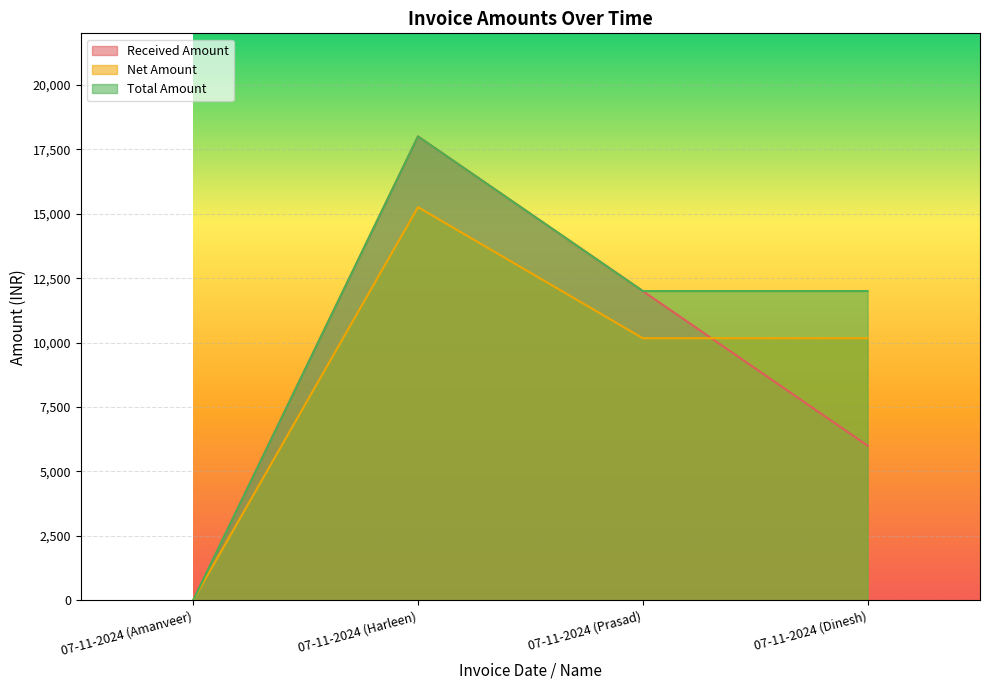

Reading left to right, transcribe all the data shown in this chart.

Received Amount: 07-11-2024 (Amanveer)=1.0	07-11-2024 (Harleen)=18000.0	07-11-2024 (Prasad)=12000.0	07-11-2024 (Dinesh)=6000.0
Net Amount: 07-11-2024 (Amanveer)=0.8	07-11-2024 (Harleen)=15254.2	07-11-2024 (Prasad)=10169.5	07-11-2024 (Dinesh)=10169.5
Total Amount: 07-11-2024 (Amanveer)=1.0	07-11-2024 (Harleen)=18000.0	07-11-2024 (Prasad)=12000.0	07-11-2024 (Dinesh)=12000.0